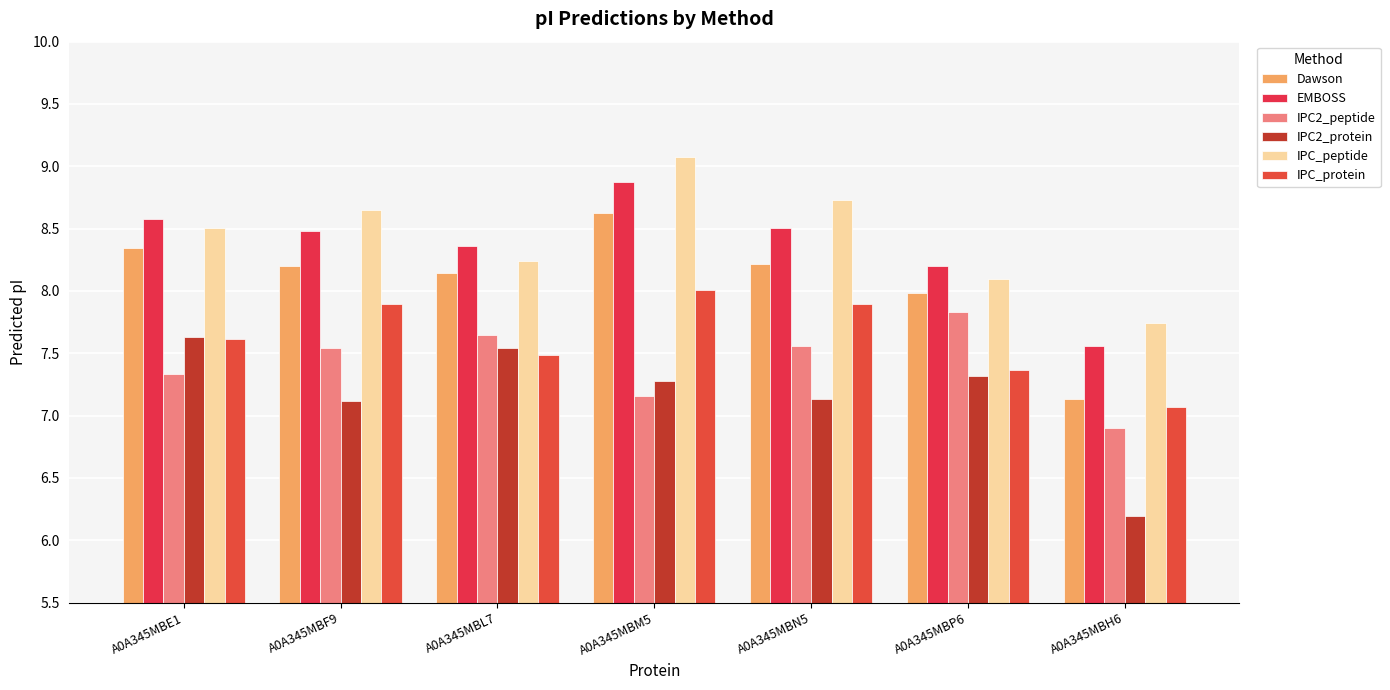

Which series has the largest total across all categories?

IPC_peptide